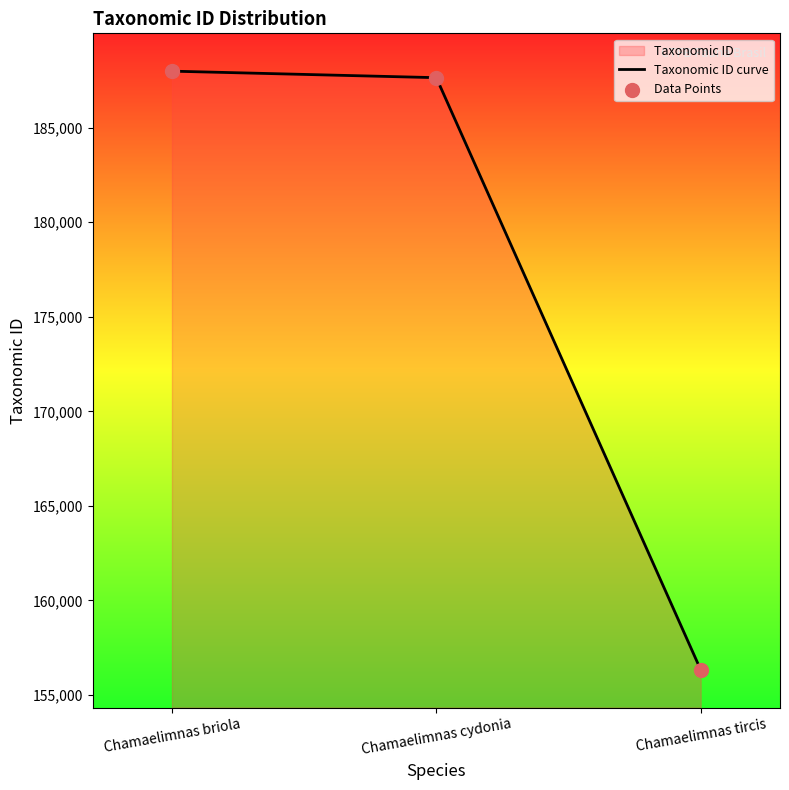

Which has a higher value, Chamaelimnas tircis or Chamaelimnas briola?

Chamaelimnas briola